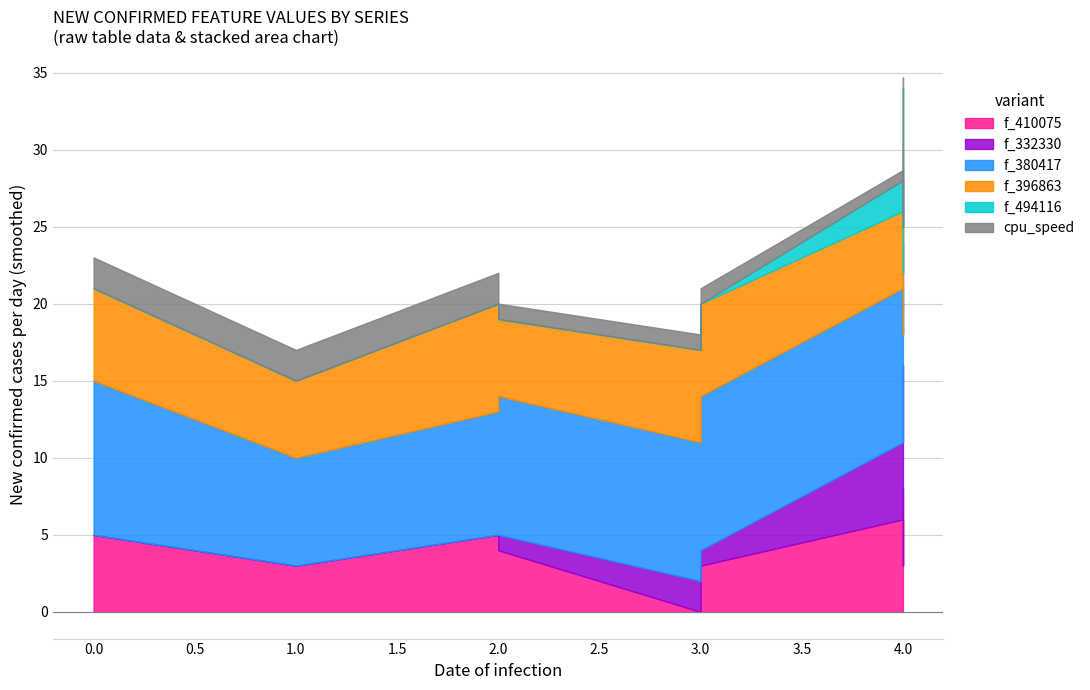

True or false: f_380417 has more than 2 points higher than both neighbors.

False